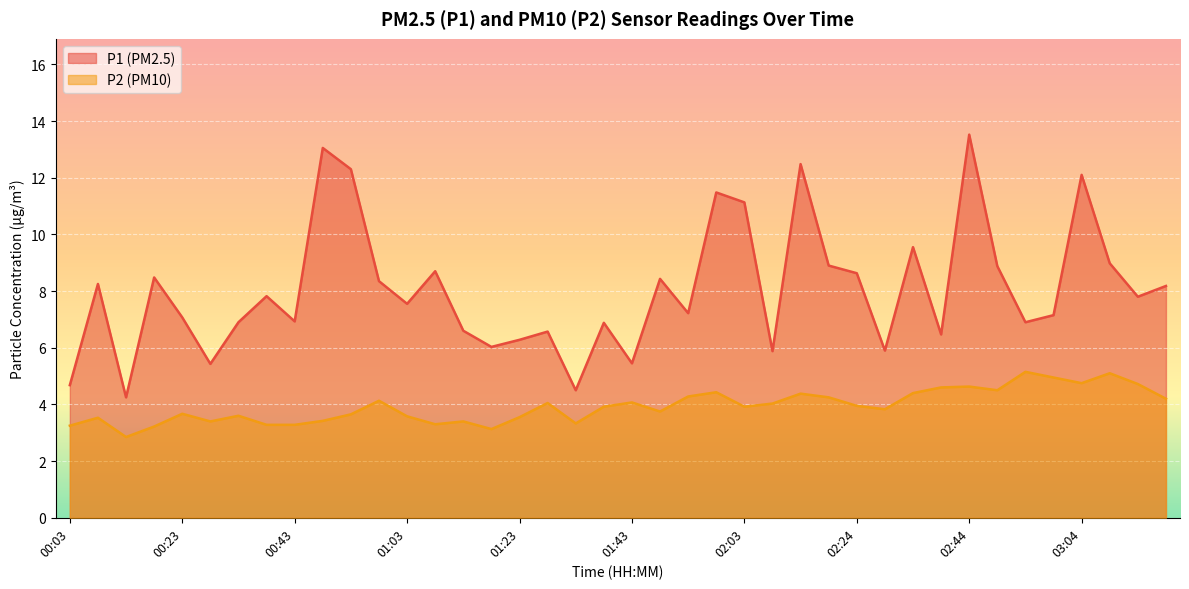

What position from the left is 00:58?

12